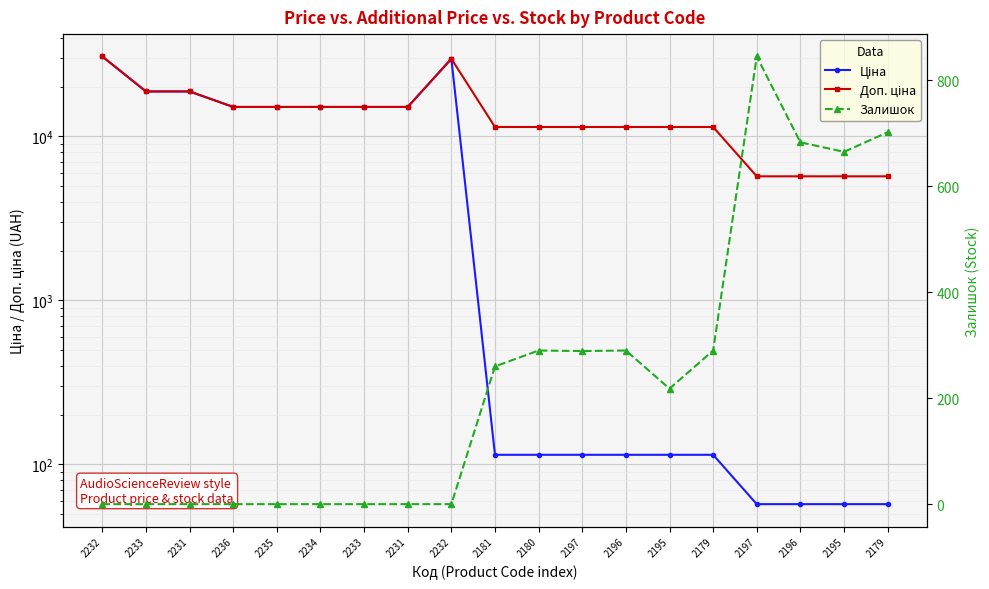

What is the difference between the maximum and minimum values in the Ціна series?

30660.1